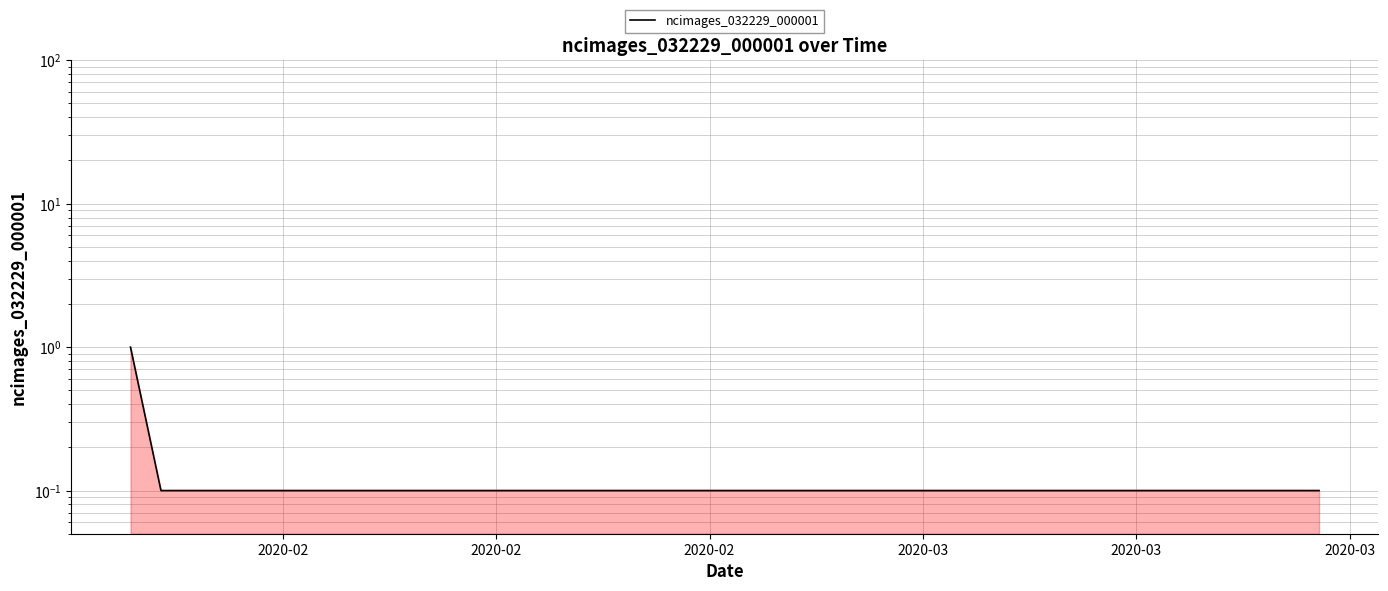

What is the value of the 4th point from the left?

0.1